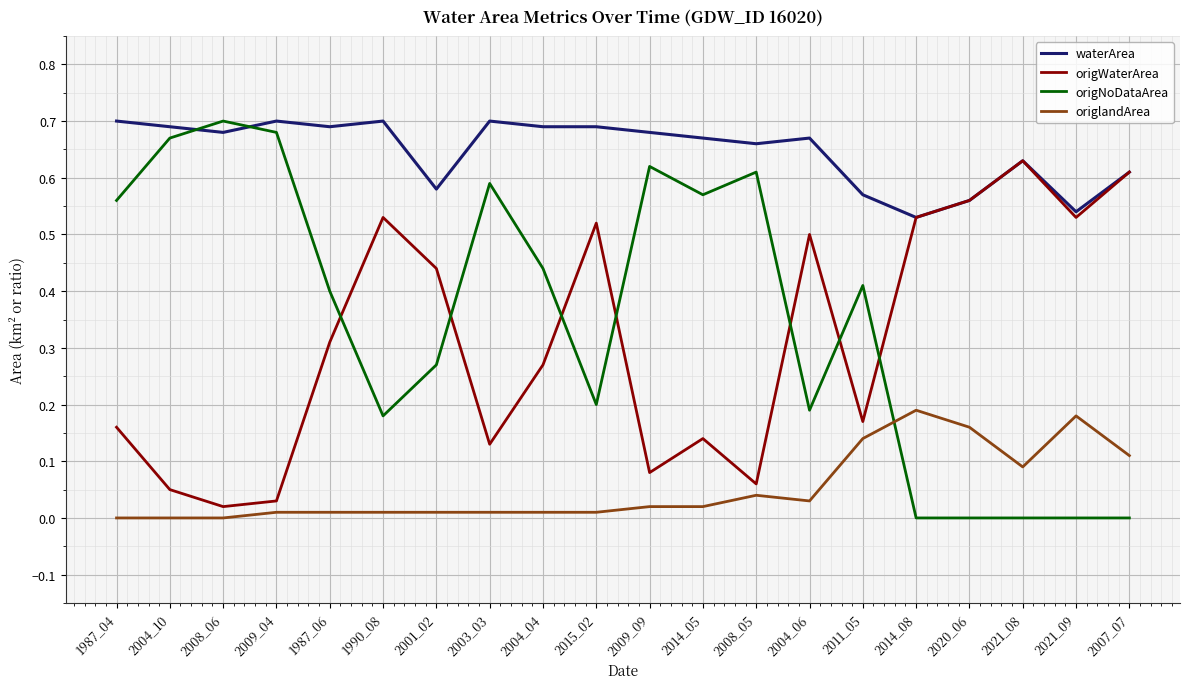

What is the total value across all series at 1987_04?

1.4